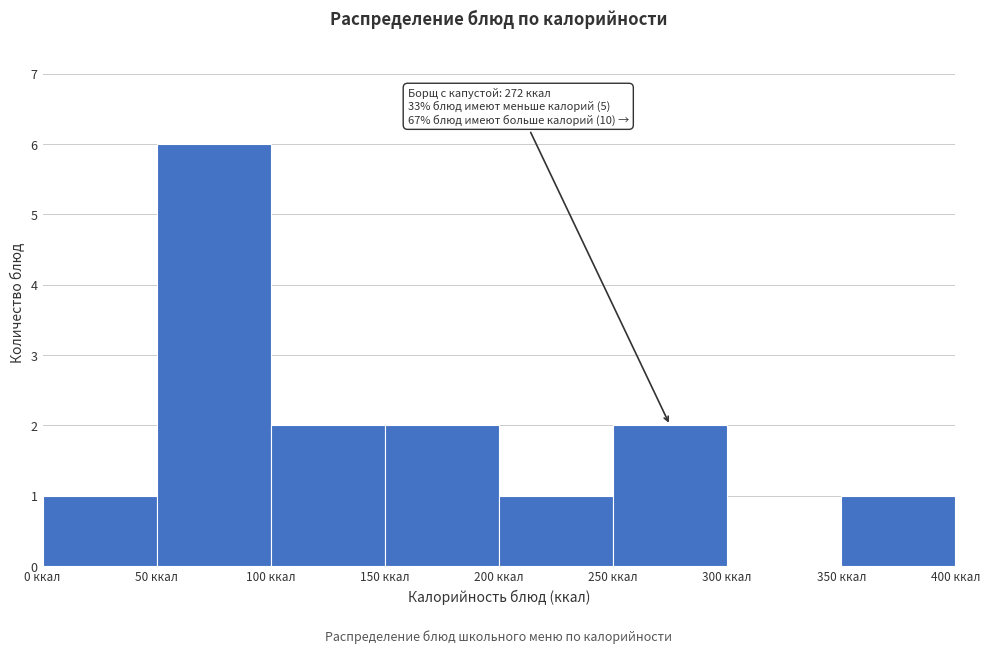

Over which range of the x-axis is the bar tallest?

50 to 100